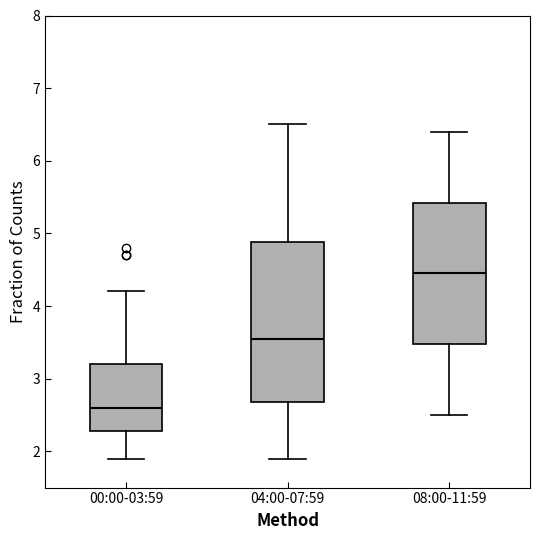

Where does the lower whisker of the box for 00:00-03:59 end on the y-axis? The values are not printed on the chart, so give them approximately, as read against the axis.

1.9